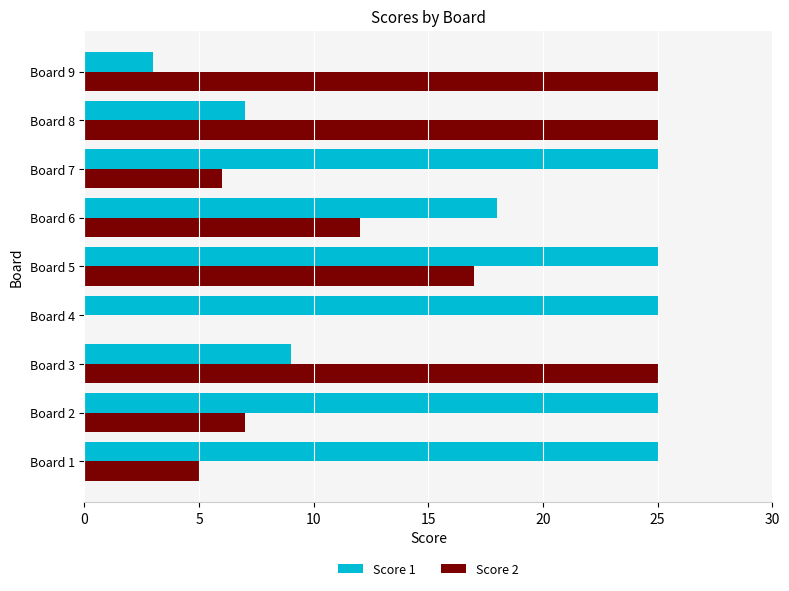

Is the value of Score 2 at Board 4 greater than the value of Score 1 at Board 3?

No